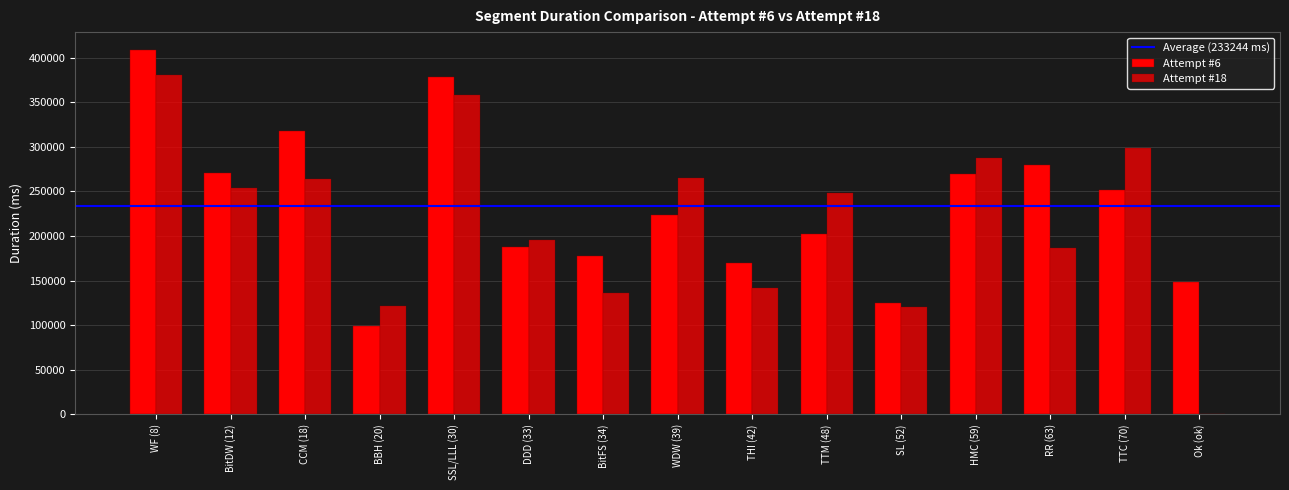

What is the spread (max minus min) of values at BitFS (34)?

42270